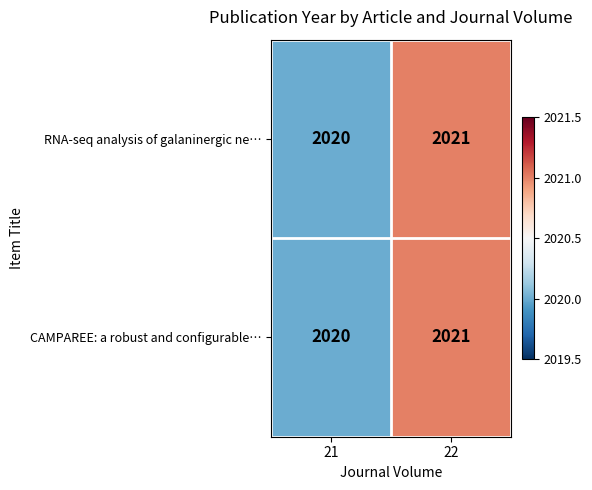

Rank the categories by CAMPAREE: a robust and configurable… value from lowest to highest.

21, 22